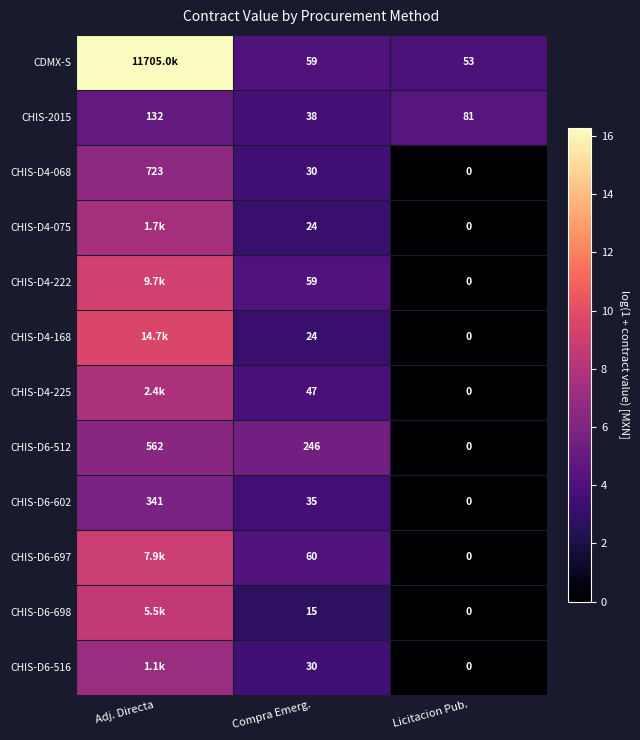

Where does the CHIS-D6-512 series first go above 246?

Adj. Directa